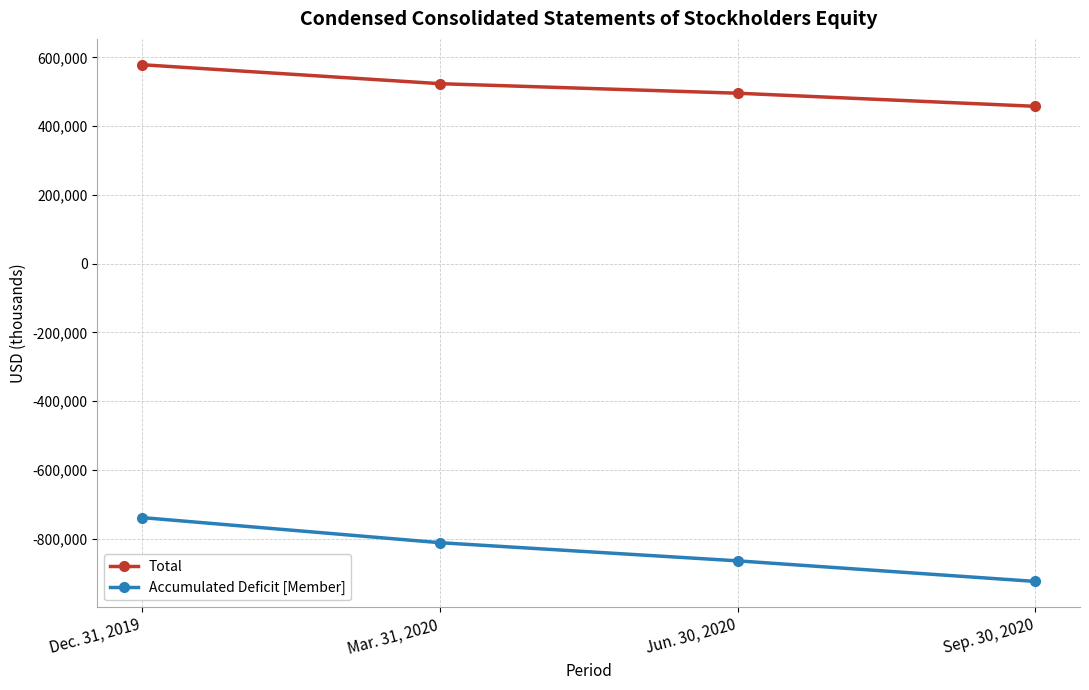

True or false: Accumulated Deficit [Member] and Total intersect in this chart.

False